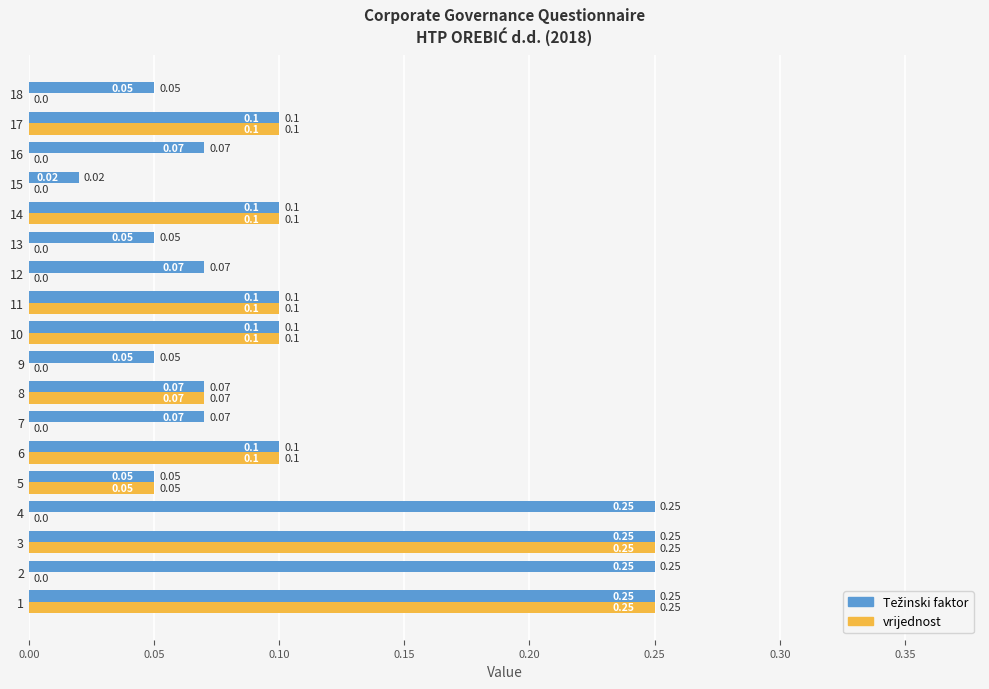

Which series changed the most between 1 and 2?

vrijednost